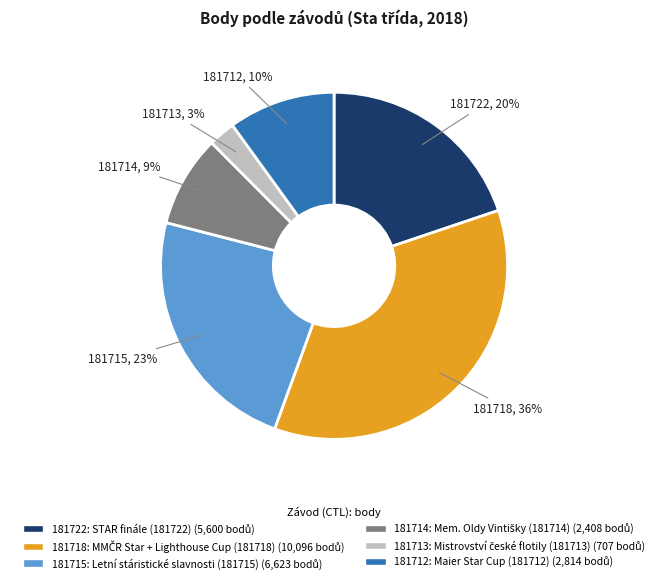

Approximately how many times larger is the value at 181714 compared to 181712?

0.9